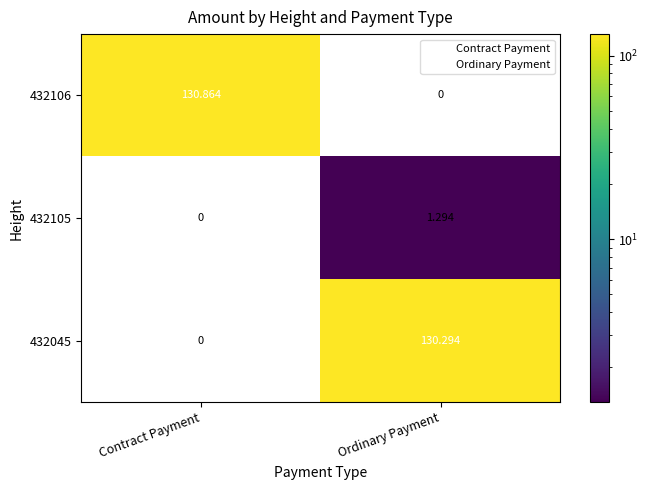

At which label does 432106 reach its peak?

Contract Payment